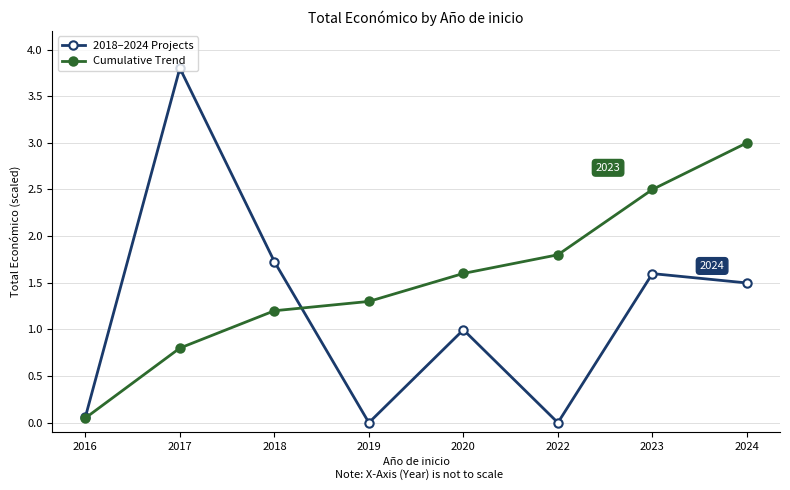

At 2018, list the series in order from largest to smallest.

2018–2024 Projects, Cumulative Trend